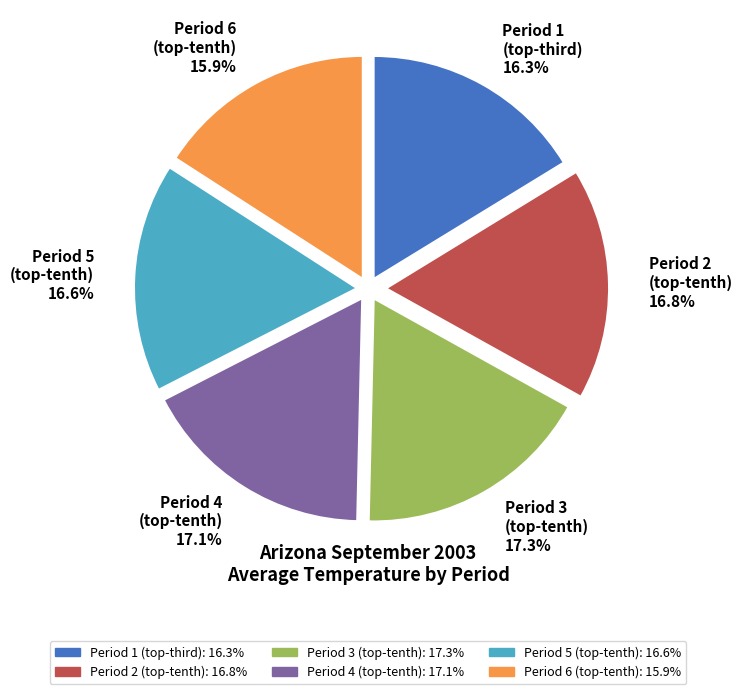

Is there any slice that represents more than half of the pie?

No